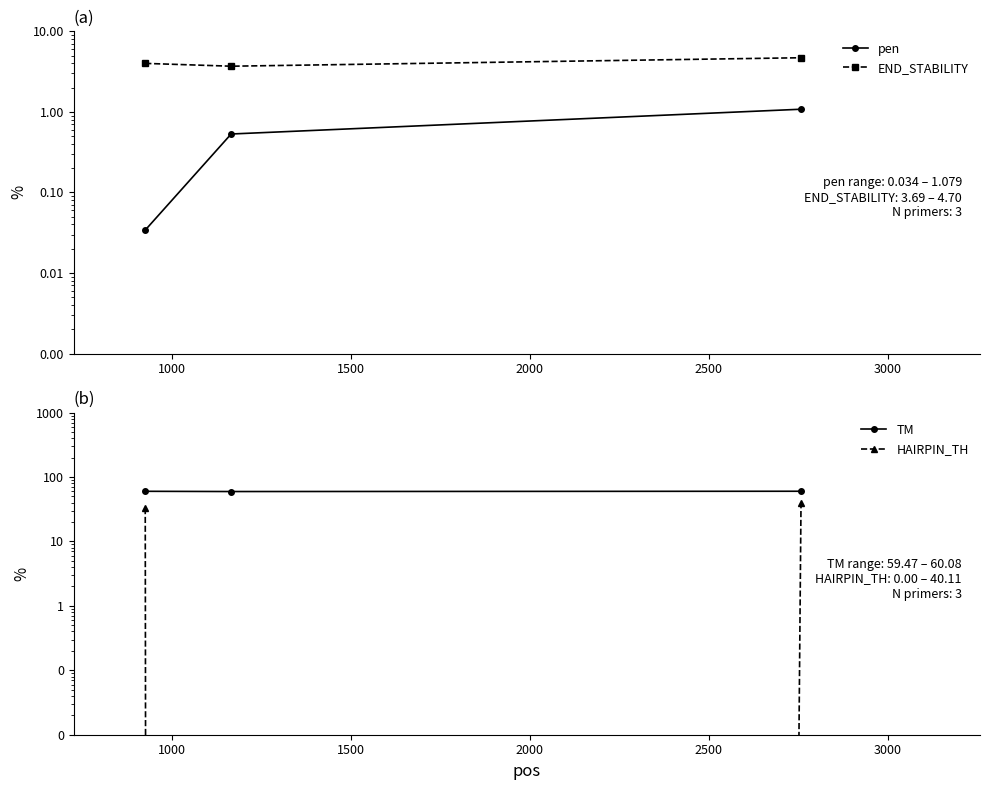

What is the sum of all TM values?

179.5